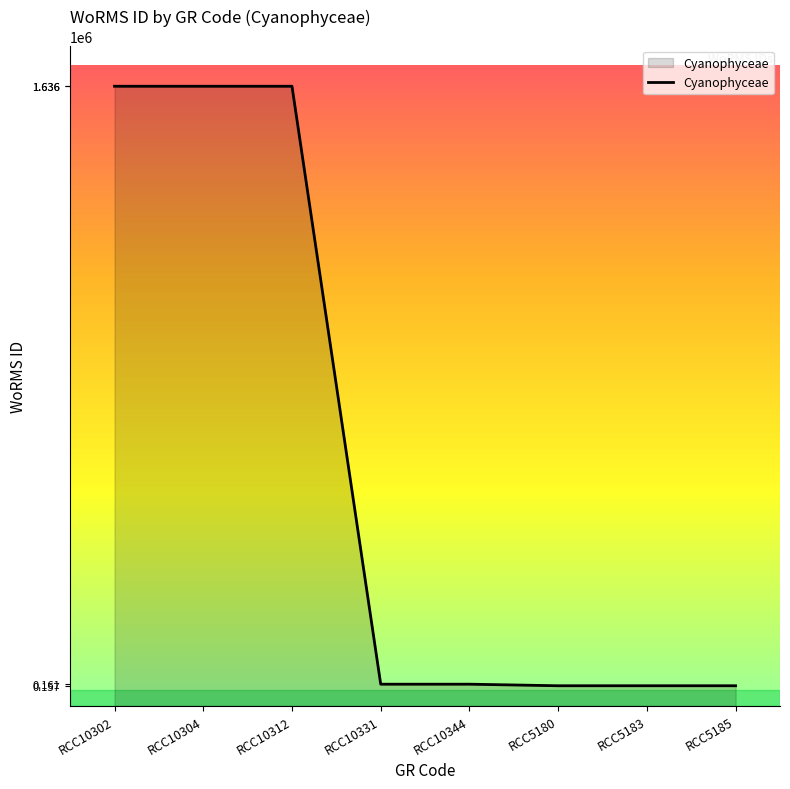

Approximately how many times larger is the value at RCC5180 compared to RCC10344?

1.0